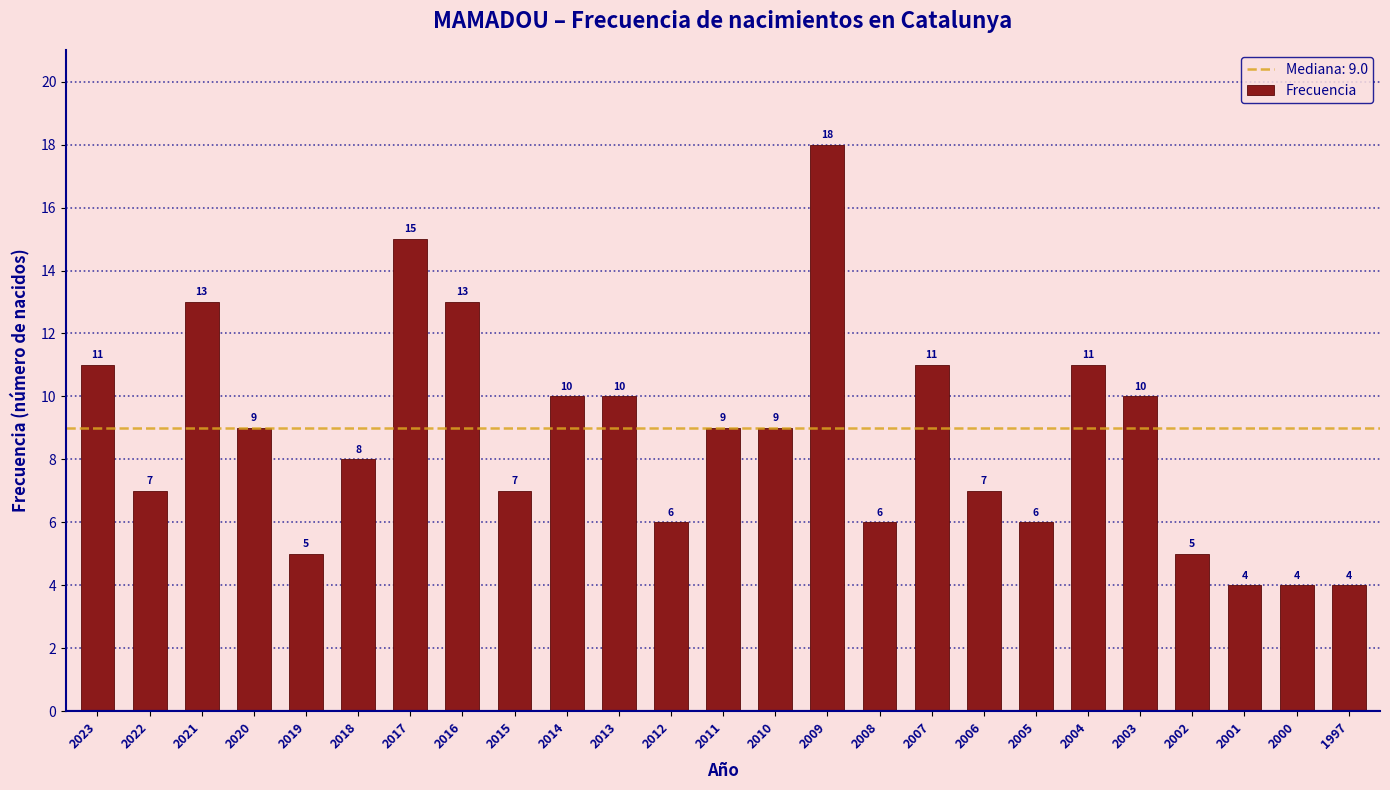

Reading left to right, list all the values displayed in this chart.

11	7	13	9	5	8	15	13	7	10	10	6	9	9	18	6	11	7	6	11	10	5	4	4	4